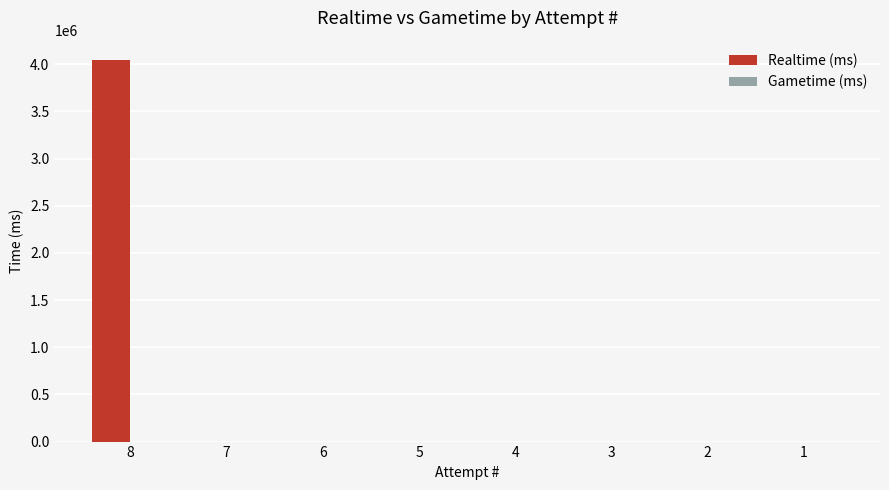

Is it true that the value at 5 is 0?

True